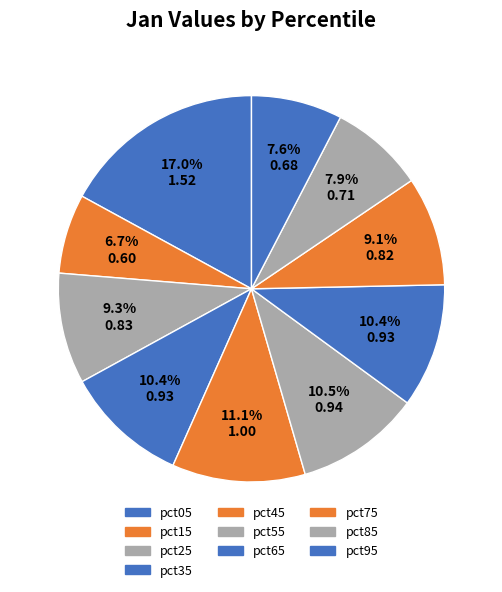

Count the number of slices in the pie.

10